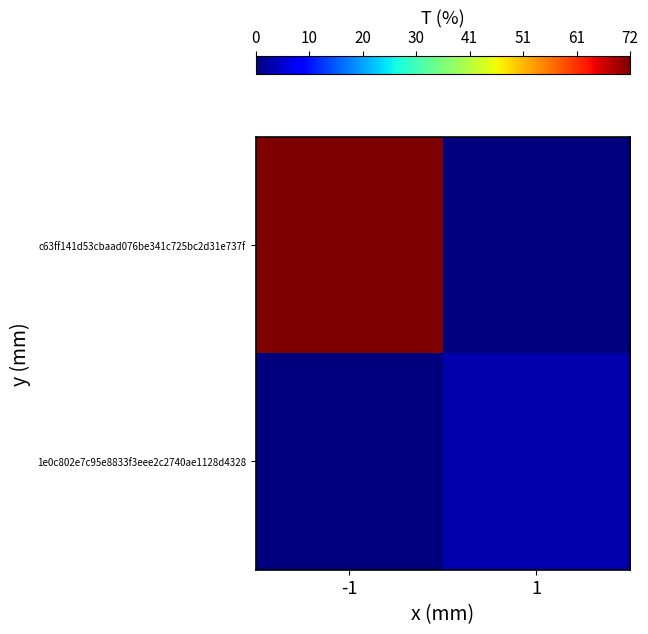

Reading right to left, what are all the values shown in this chart?

c63ff141d53cbaad076be341c725bc2d31e737f: 1=0	-1=72
1e0c802e7c95e8833f3eee2c2740ae1128d4328: 1=3	-1=0